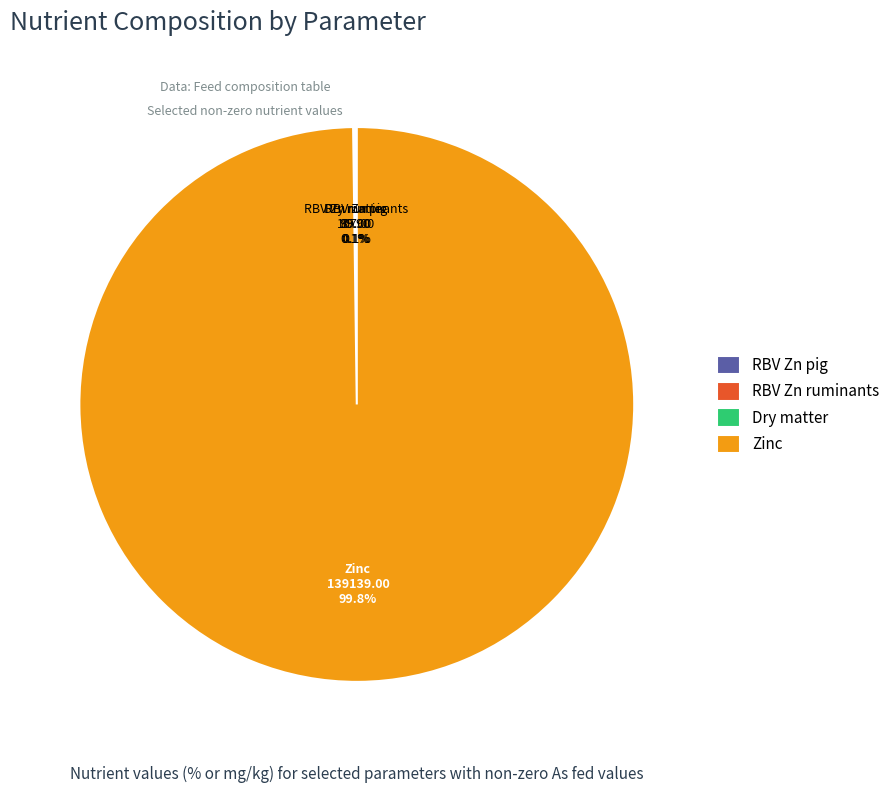

What percentage is the Zinc slice, to the nearest percent?

100%